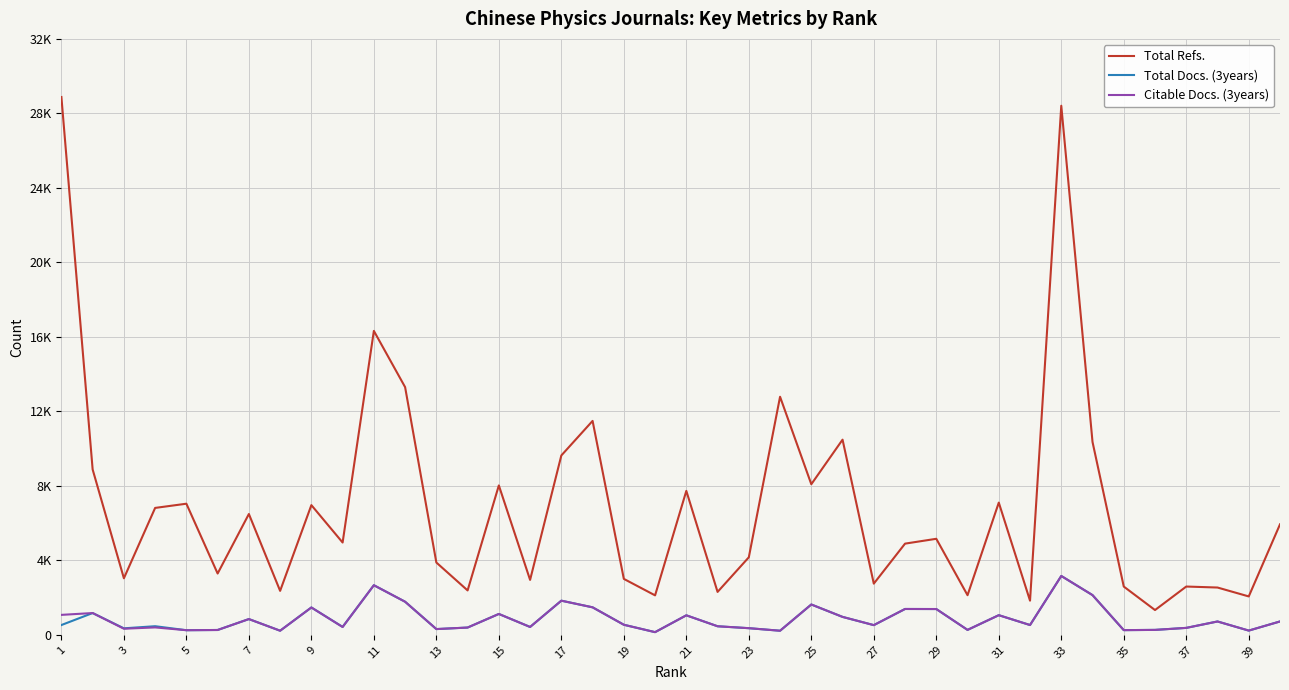

Is this an area chart (filled region under the line)?

No